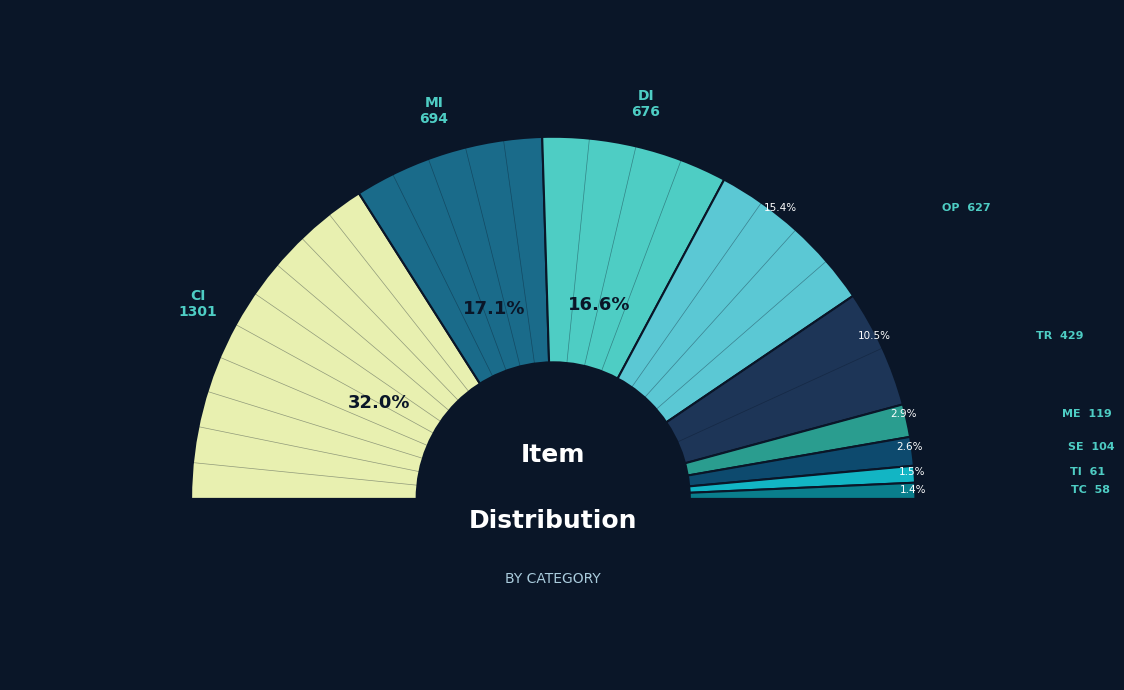

Does ME represent more than half of the total?

No